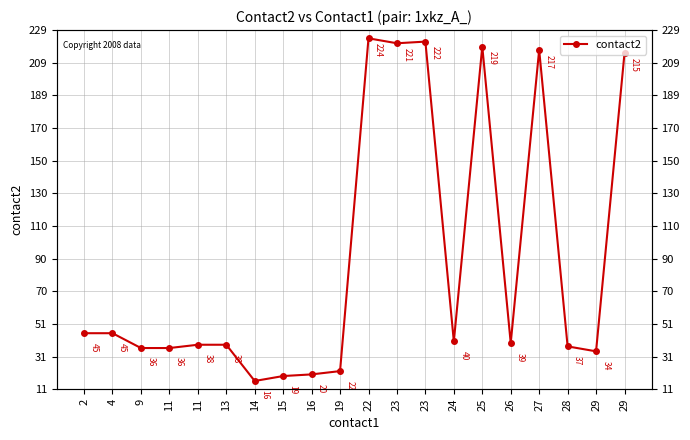

How many interior local peaks (higher than both neighbors) does the data have?

4